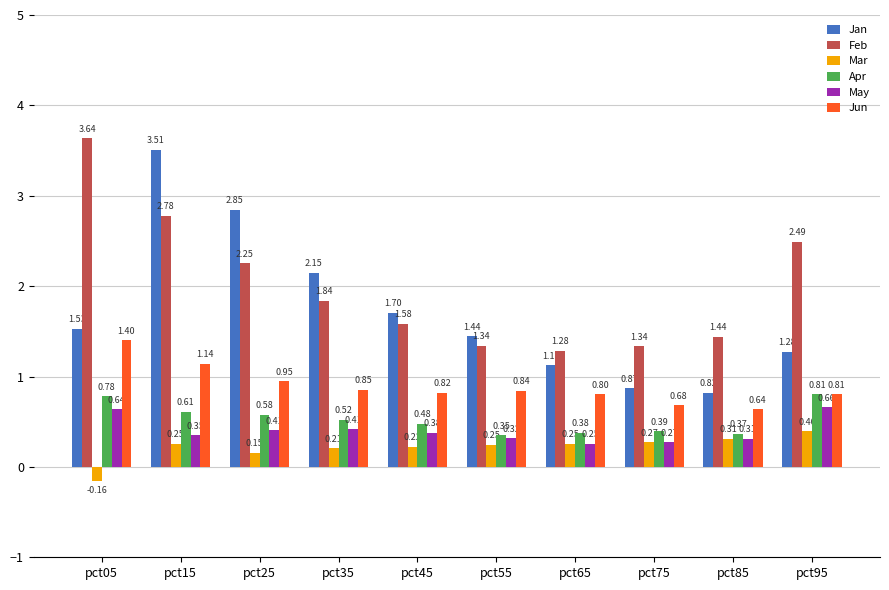

What is the spread (max minus min) of values at pct55?

1.2